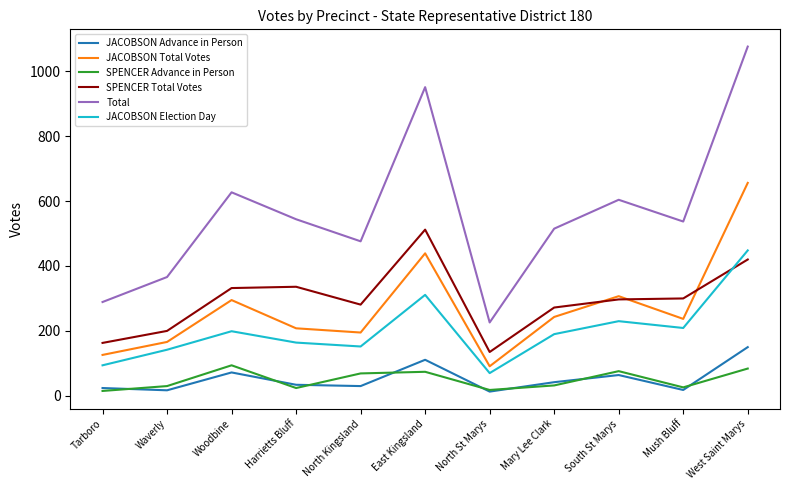

Does the chart have visible grid lines?

No